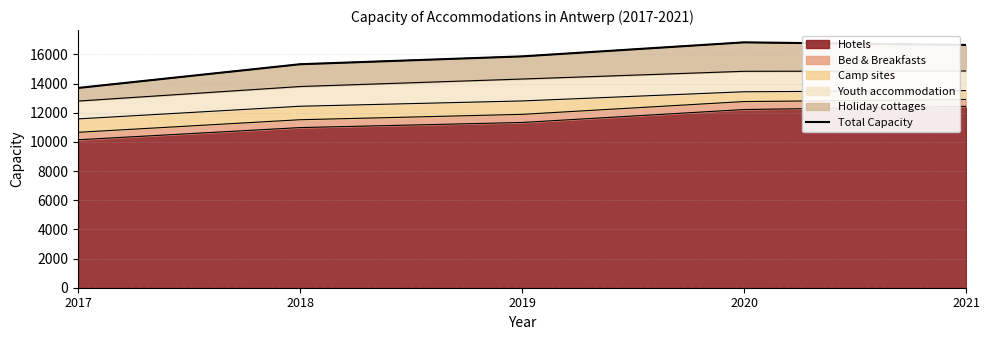

The Hotels series shows 10147 at 2017. True or false?

True